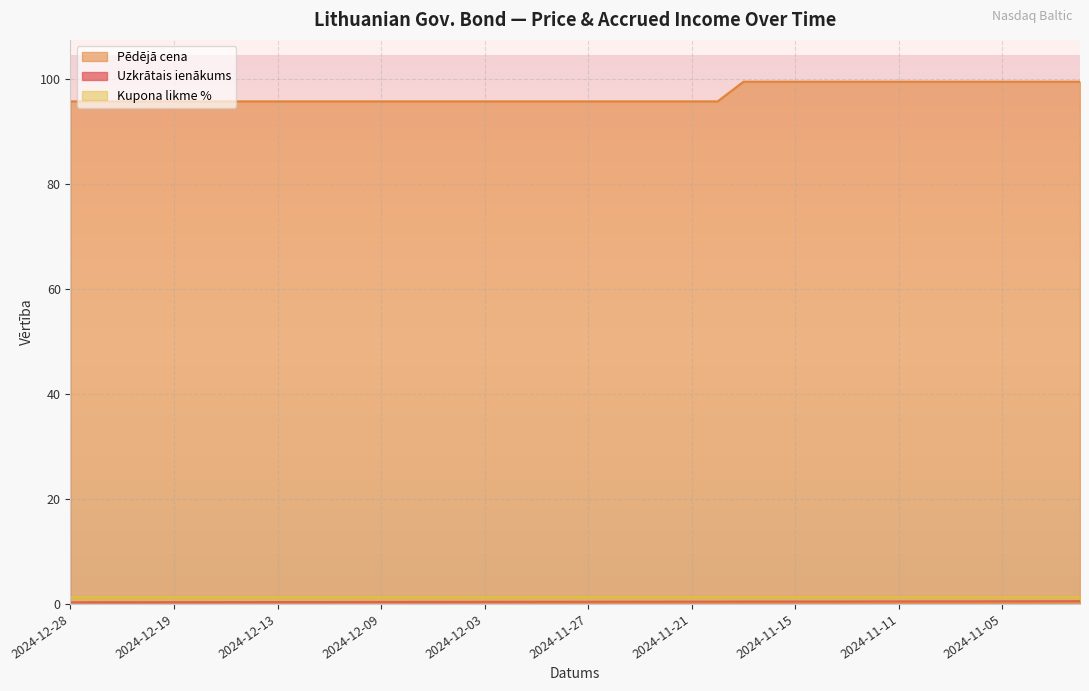

What is the total value across all series at 2024-12-09?

97.5